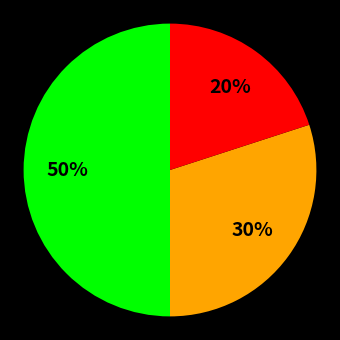

How many segments does this pie chart have?

3